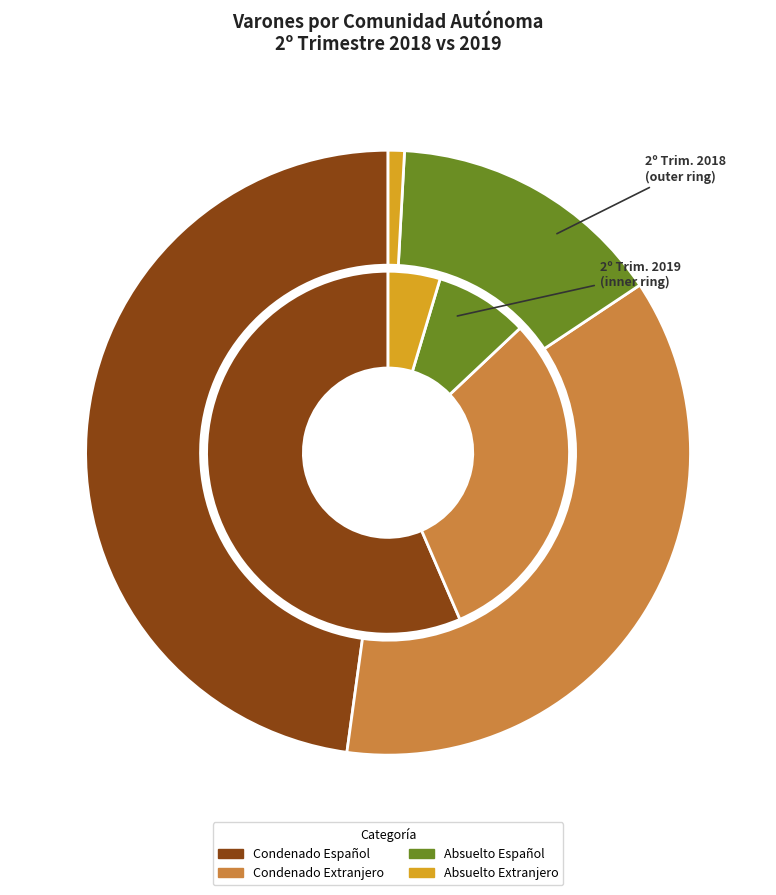

Is there a majority slice in this chart?

No